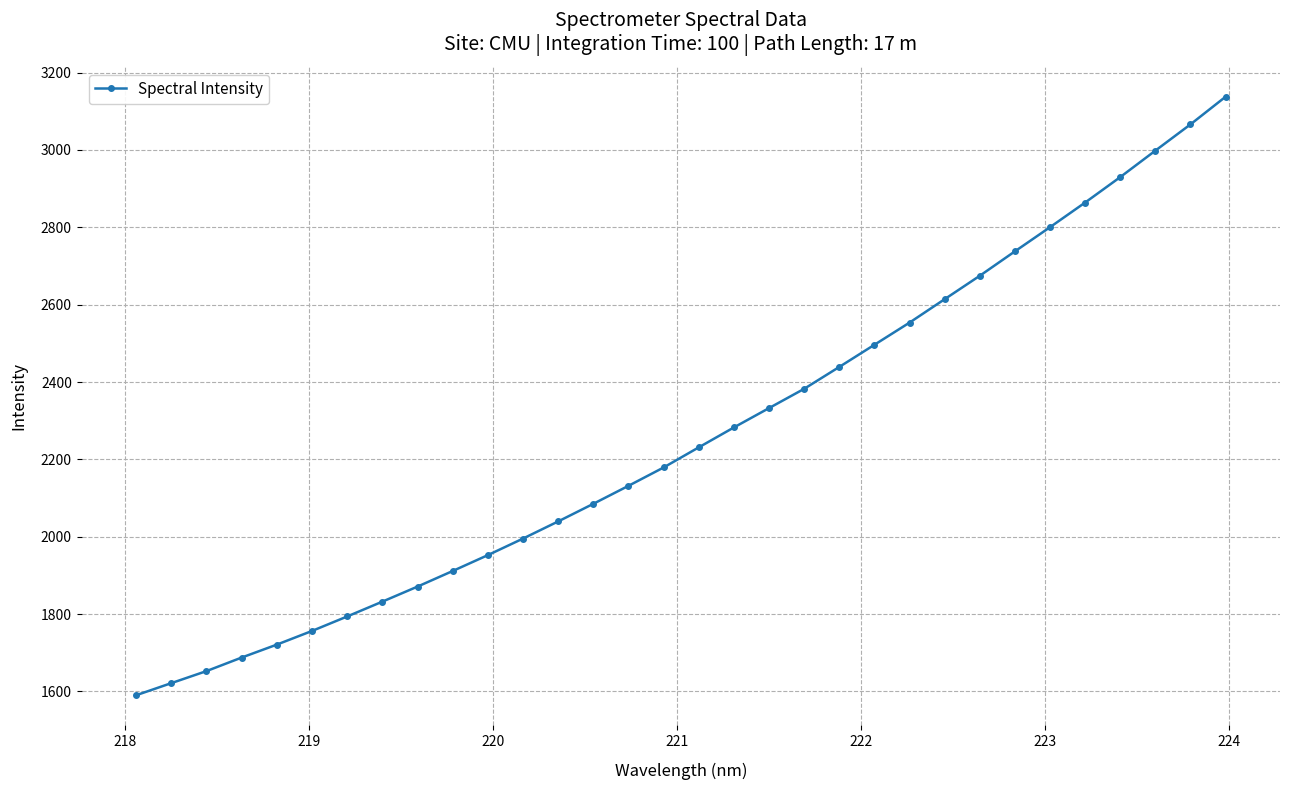

What is the smallest value displayed?

1590.2